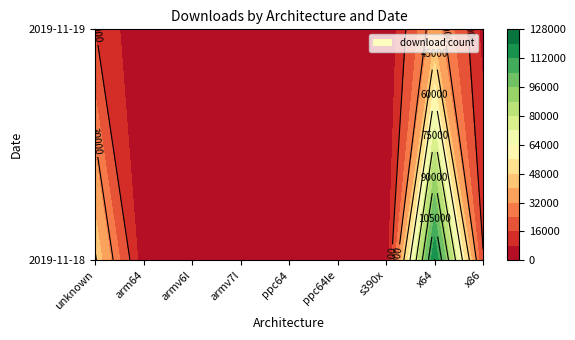

Between x86 and x64, which is larger?

x64